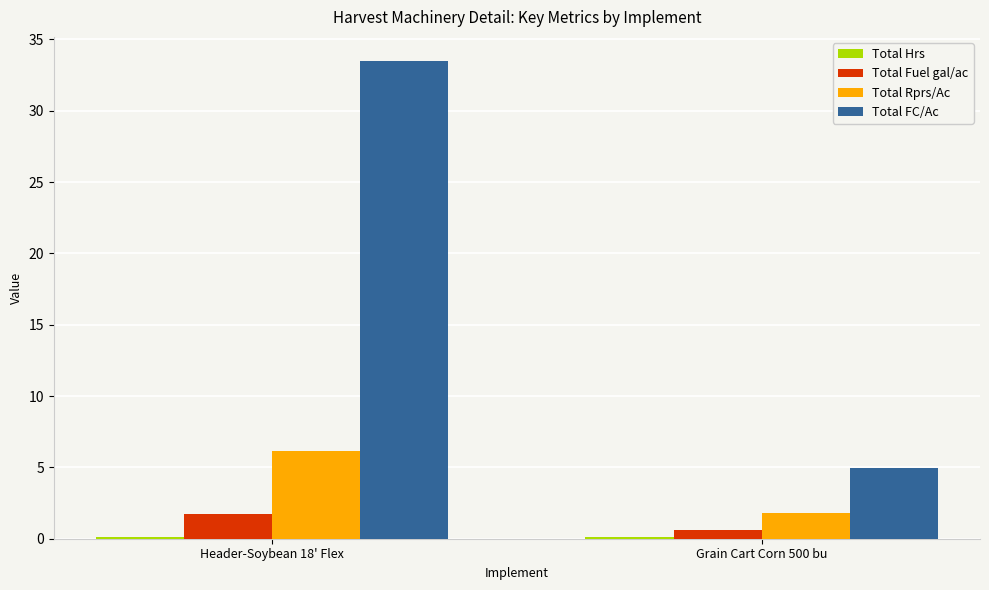

Between Header-Soybean 18' Flex and Grain Cart Corn 500 bu, which series saw the biggest shift?

Total FC/Ac